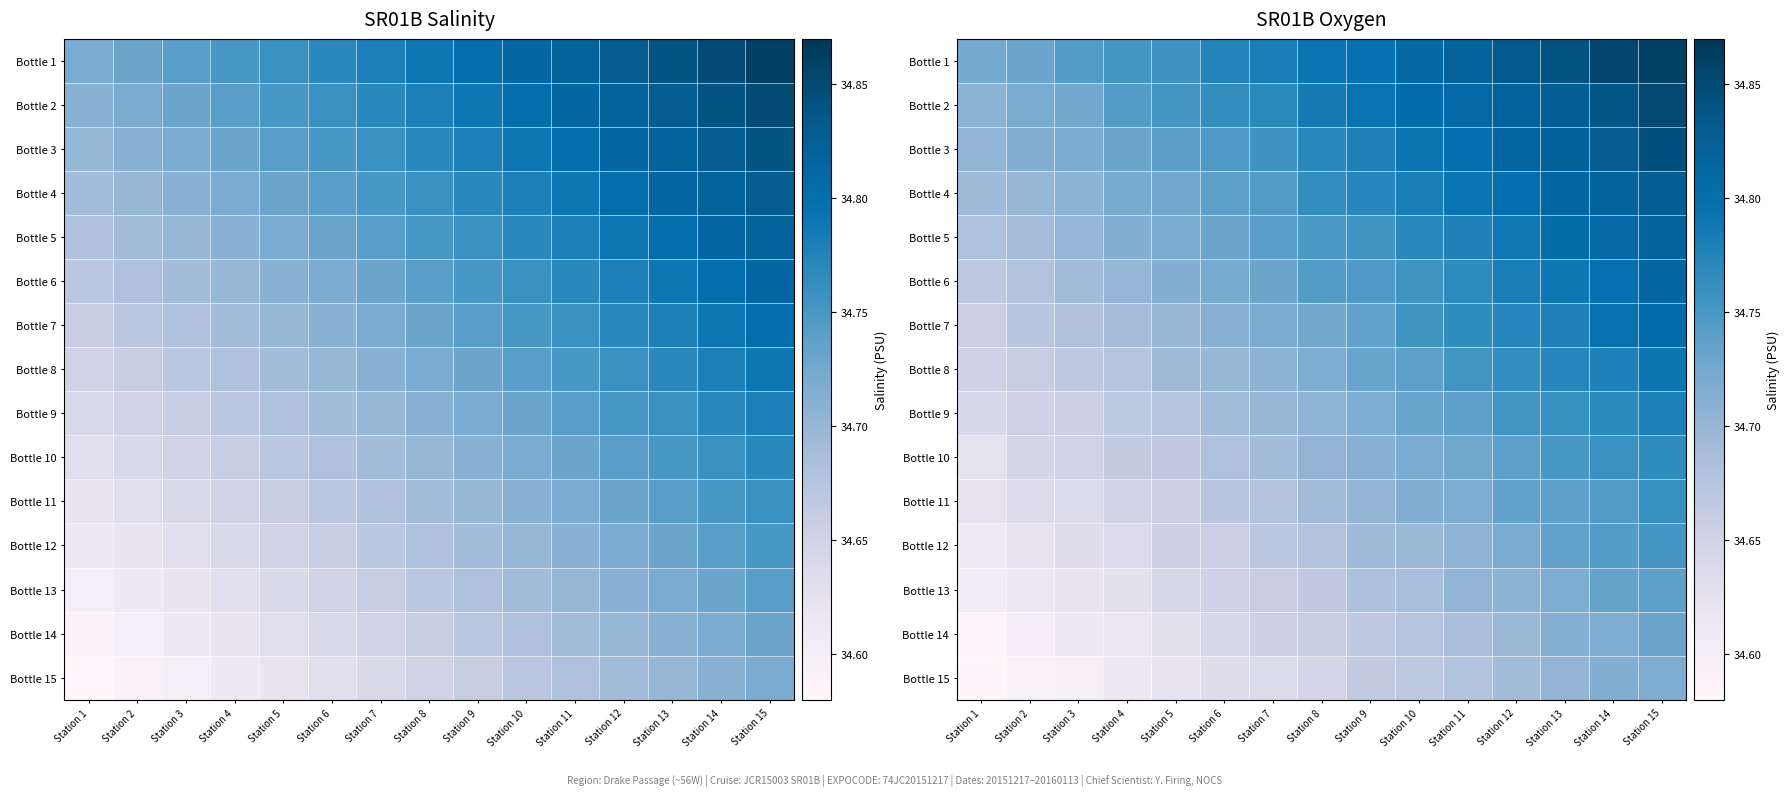

At which label does Bottle 4 reach its peak?

Station 15